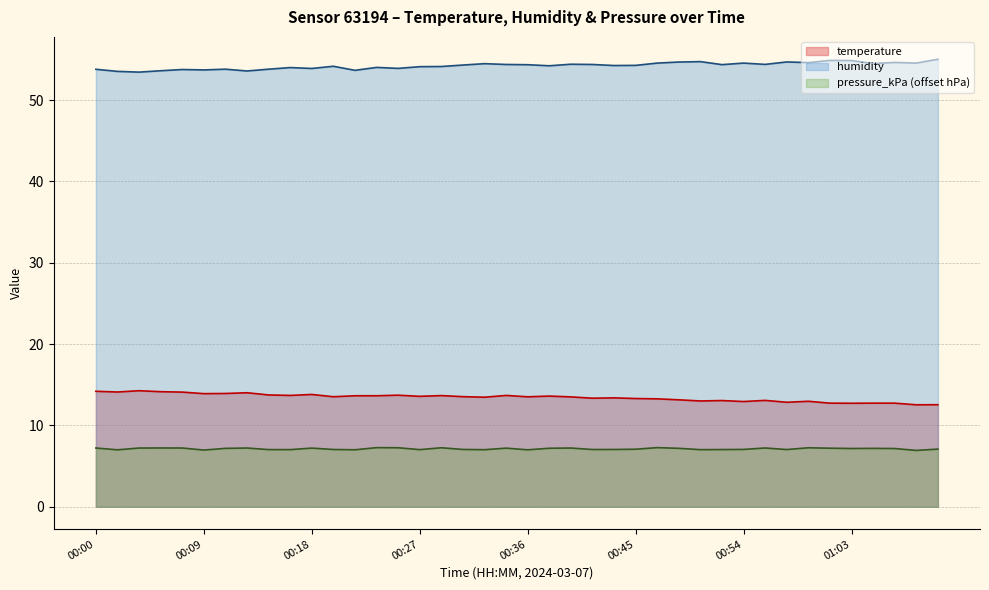

Which category has the lowest value in the pressure_kPa series?

01:08